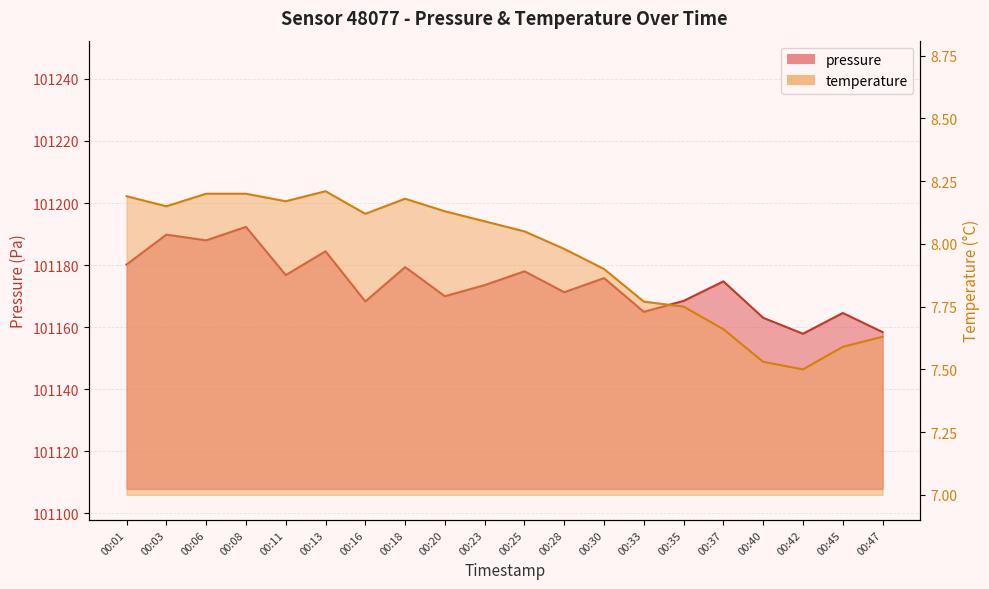

At which category does pressure reach its first local peak?

00:03